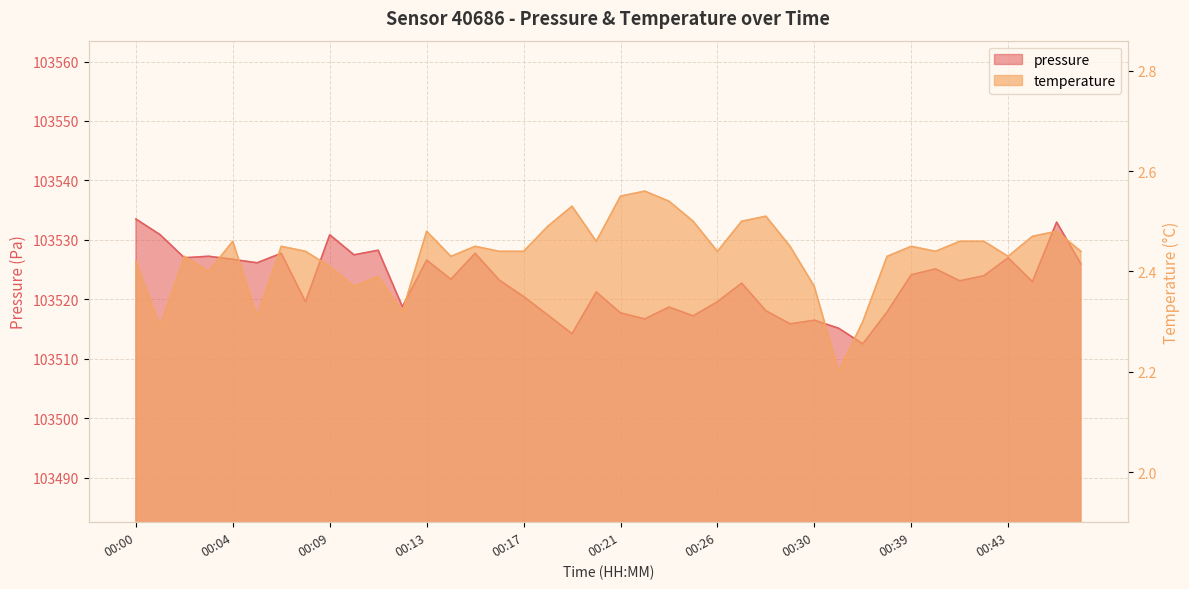

What is the greatest value displayed?

103533.5